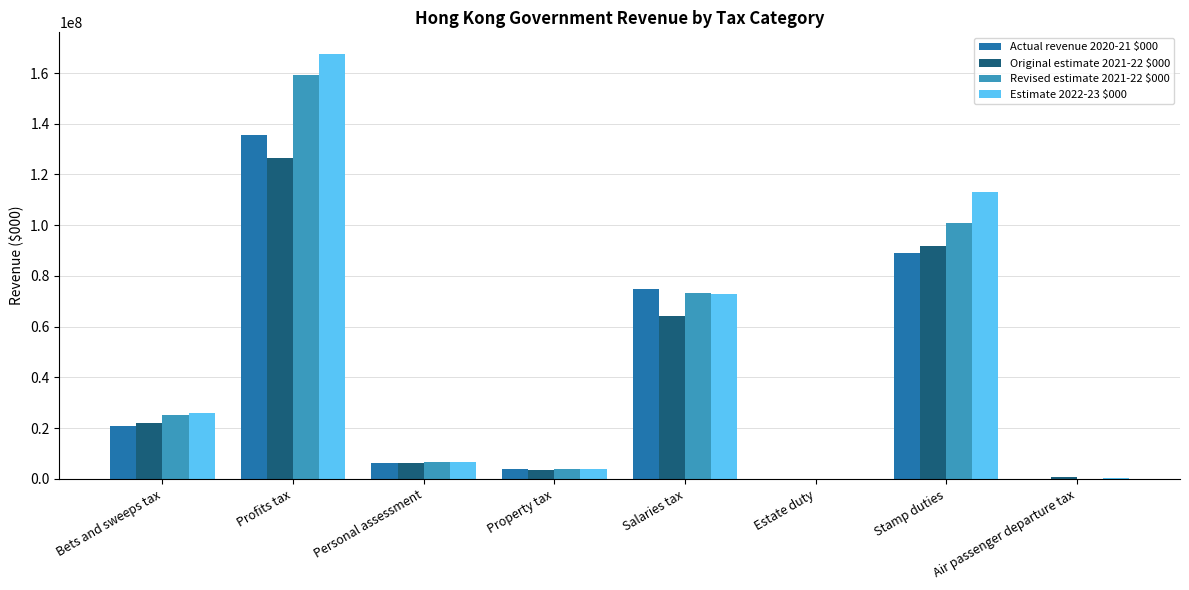

Which series has the largest range (max minus min)?

Estimate 2022-23 $000